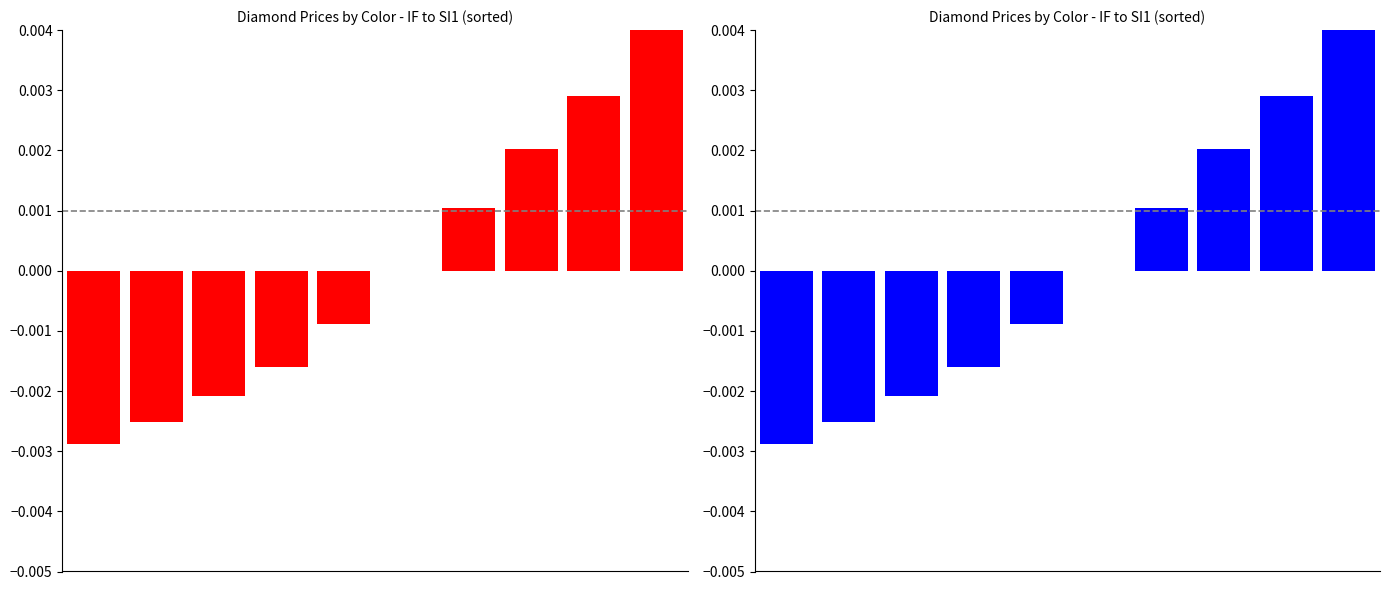

List the labels in order of value, smallest first.

0, 1, 2, 3, 4, 5, 6, 7, 8, 9